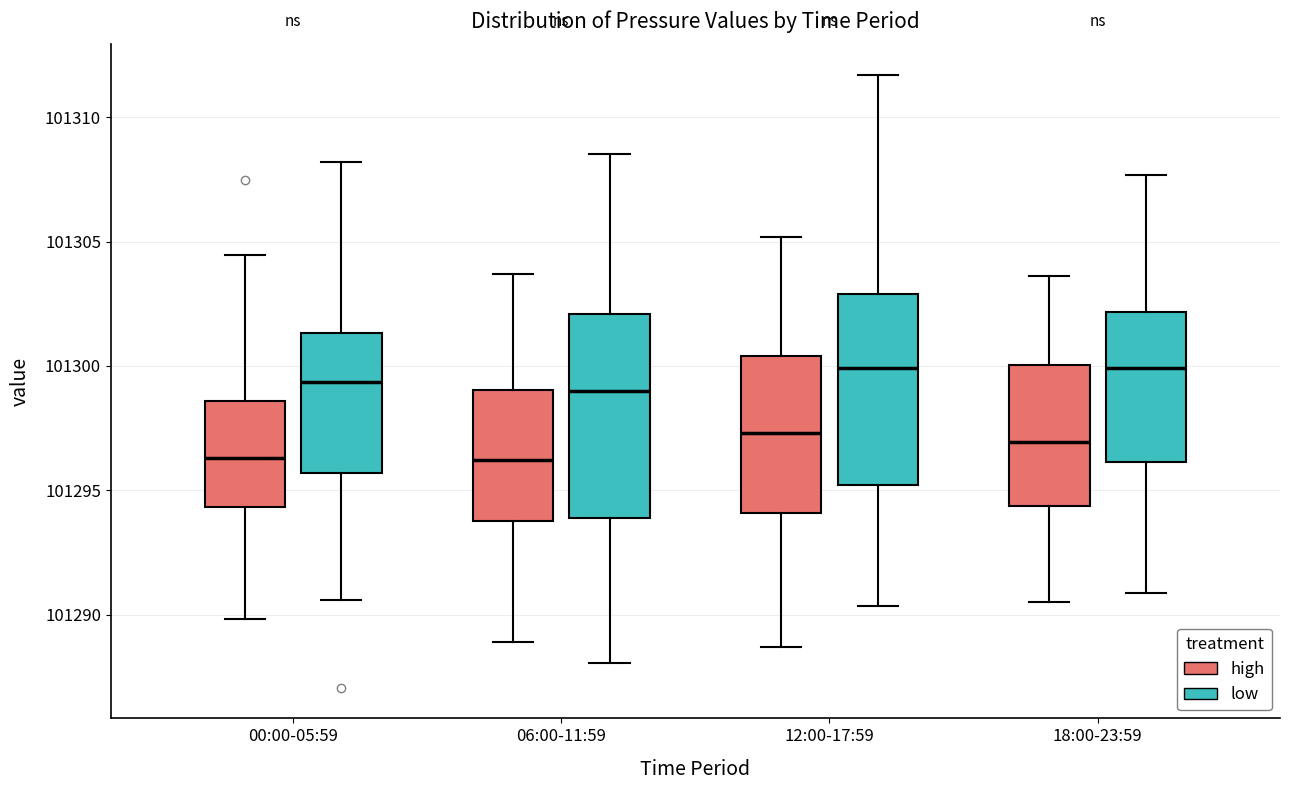

Where is the upper edge of the box for 00:00-05:59 (high) on the y-axis? The values are not printed on the chart, so give them approximately, as read against the axis.

101298.5